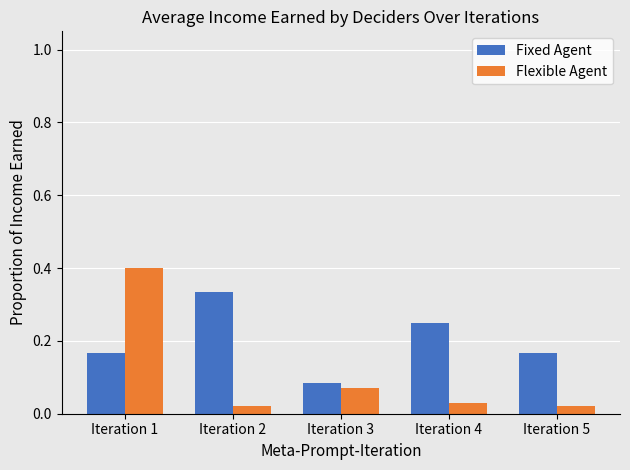

Which series changed the most between Iteration 3 and Iteration 5?

Fixed Agent